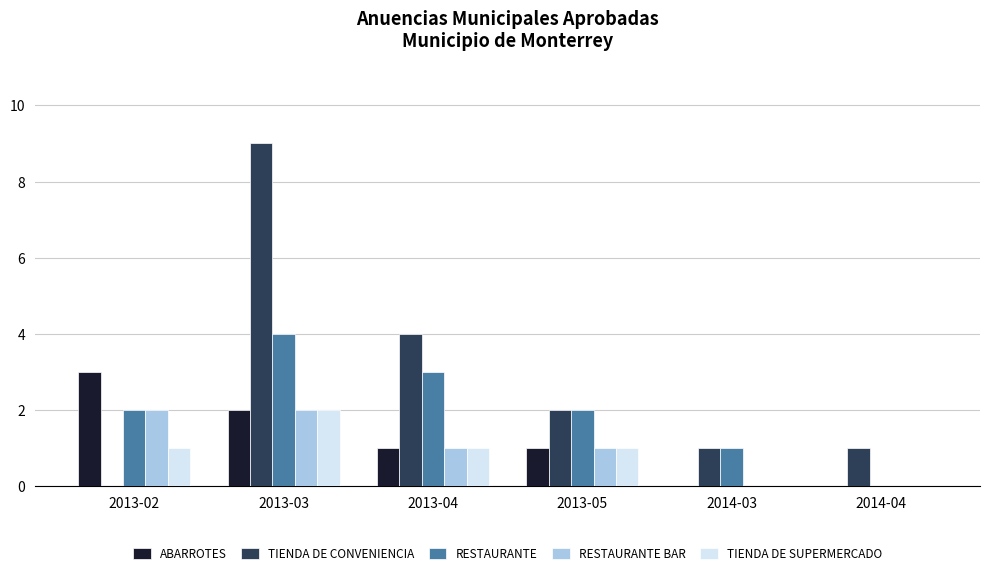

Is the value of ABARROTES at 2013-05 greater than the value of TIENDA DE SUPERMERCADO at 2014-04?

Yes